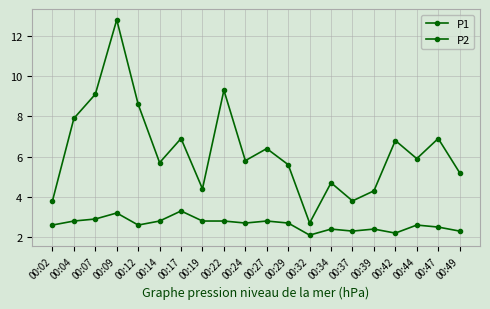

How many data points does each series have?

20